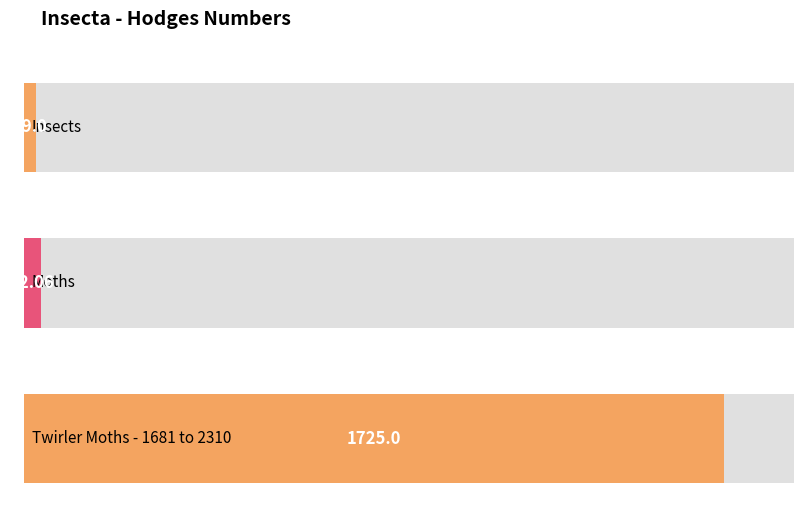

How many values are below 42?

1